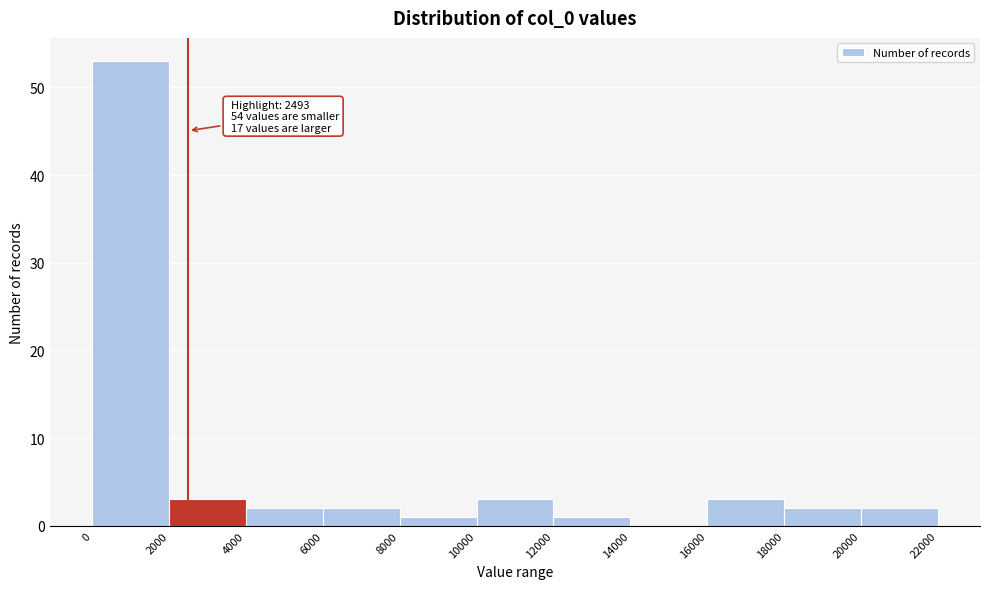

Over which range of the x-axis is the bar tallest?

0 to 2000